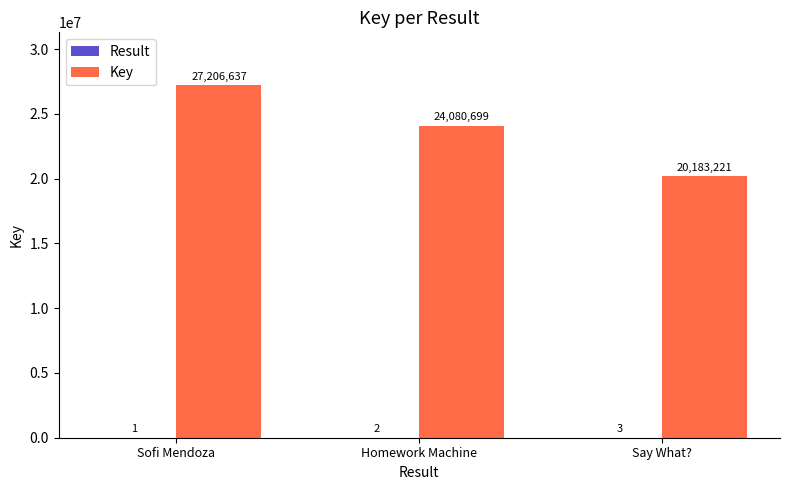

Which series changed the most between Sofi Mendoza and Homework Machine?

Key